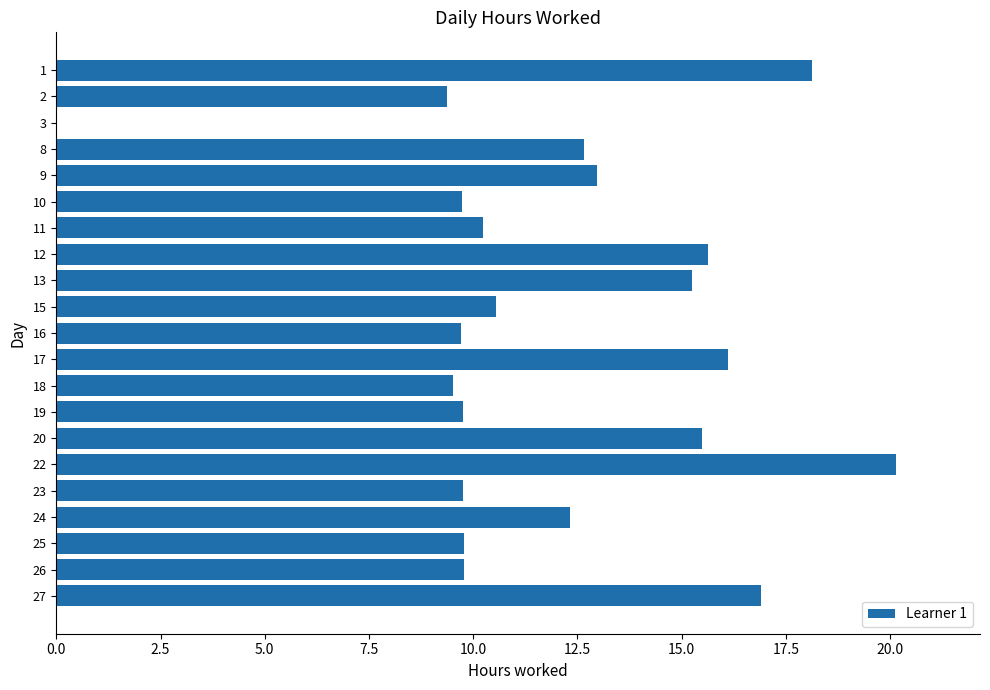

What is the change in value from 13 to 15?

-4.7